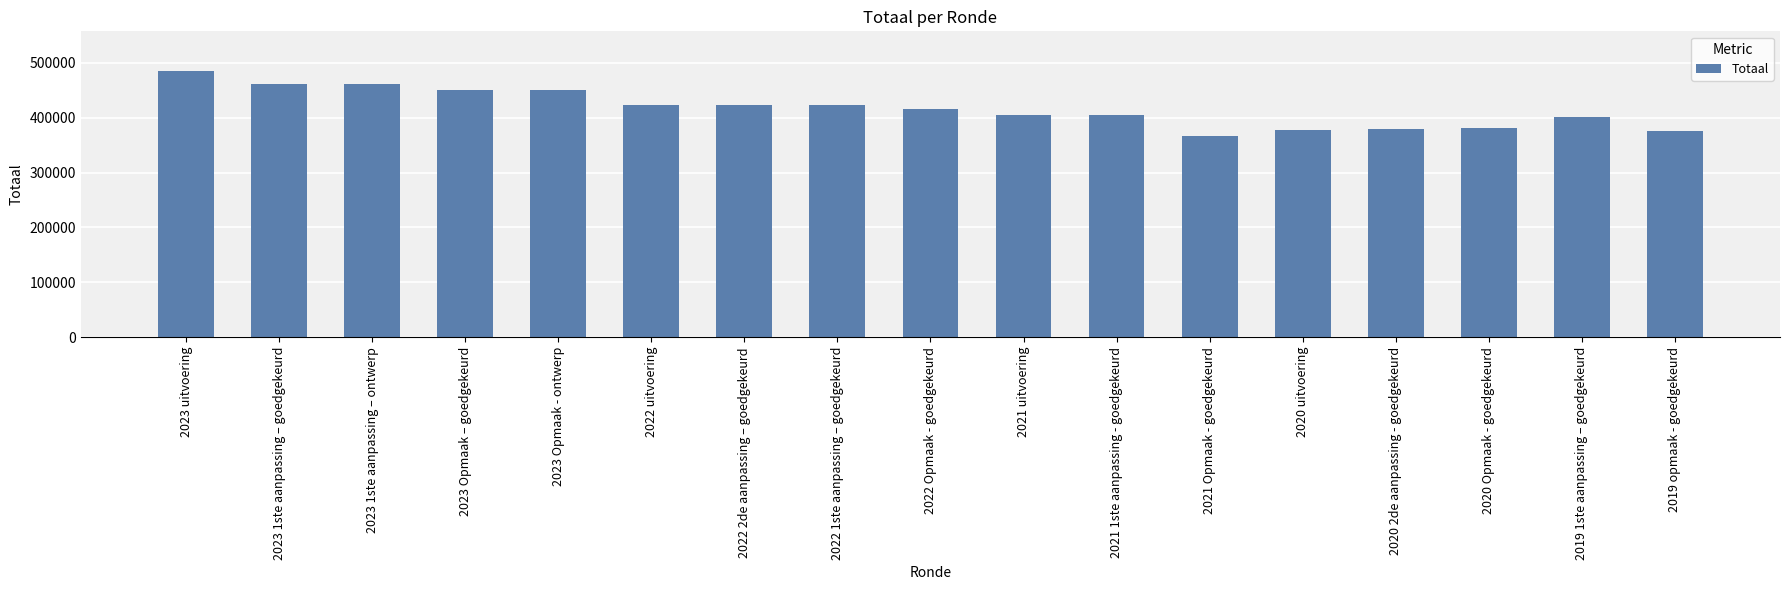

How many bars are there in total?

17